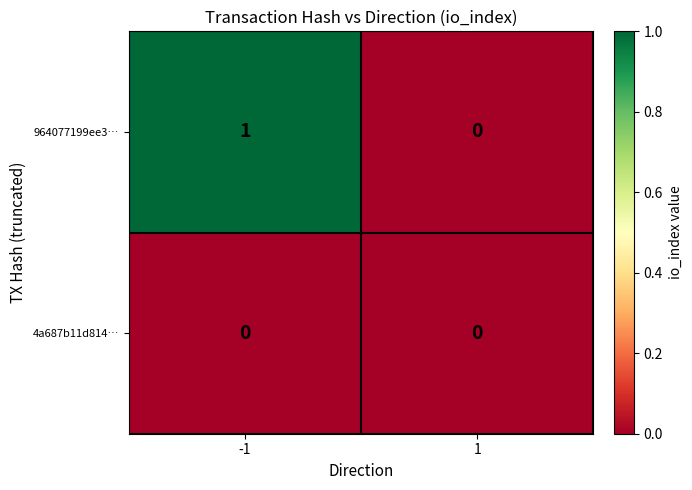

List the series in order of their overall mean, highest first.

964077199ee3…, 4a687b11d814…